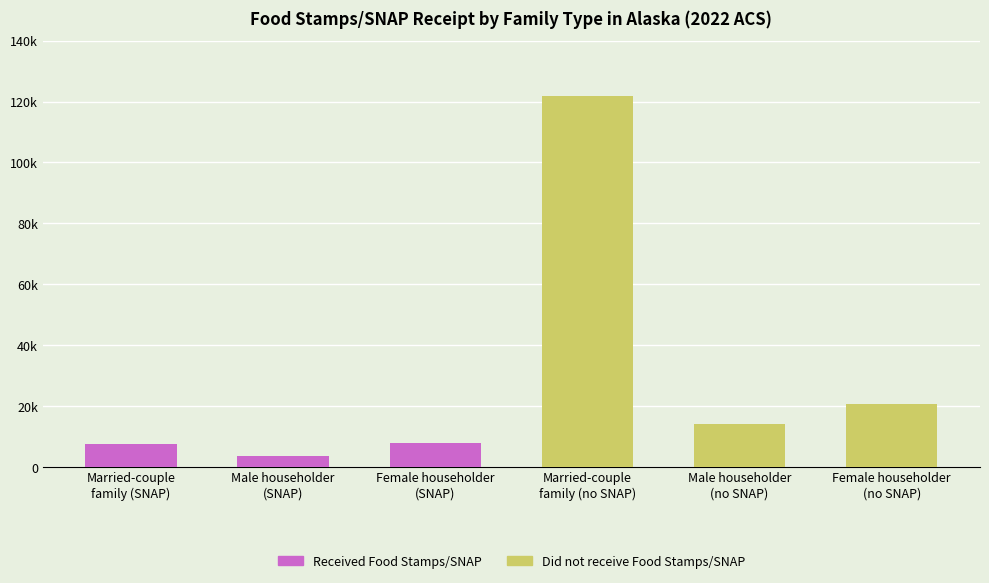

Which series has the largest total across all categories?

Did not receive Food Stamps/SNAP